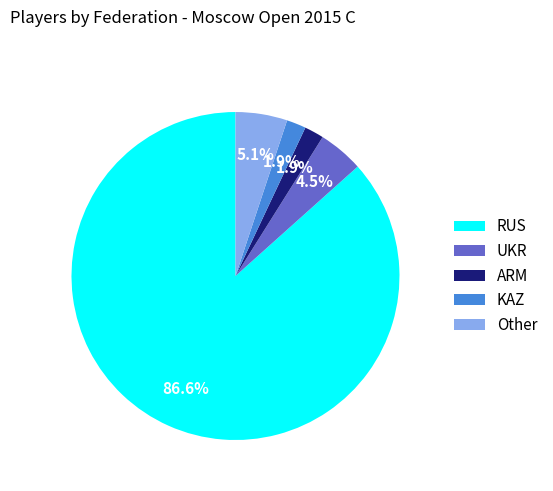

How many slices are in this pie chart?

5